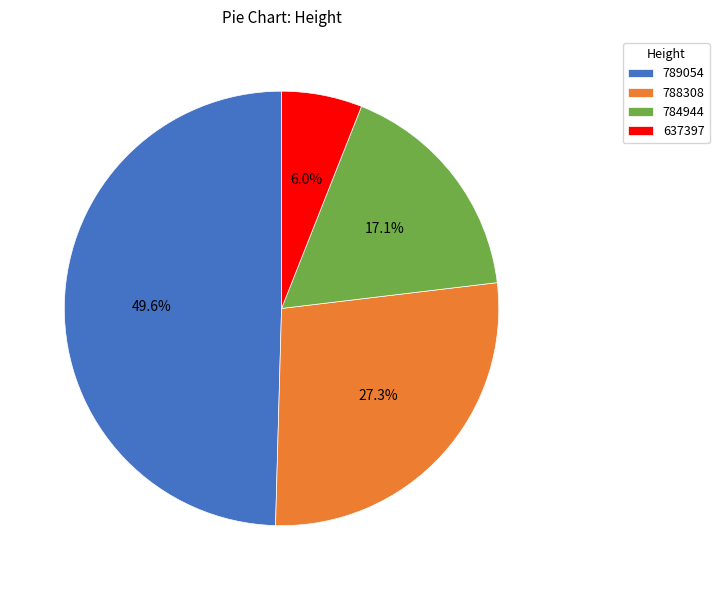

What percentage do 784944 and 789054 together represent?

66.7%